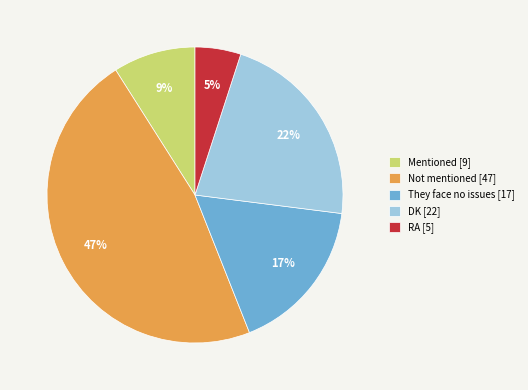

Does Mentioned represent more than half of the total?

No